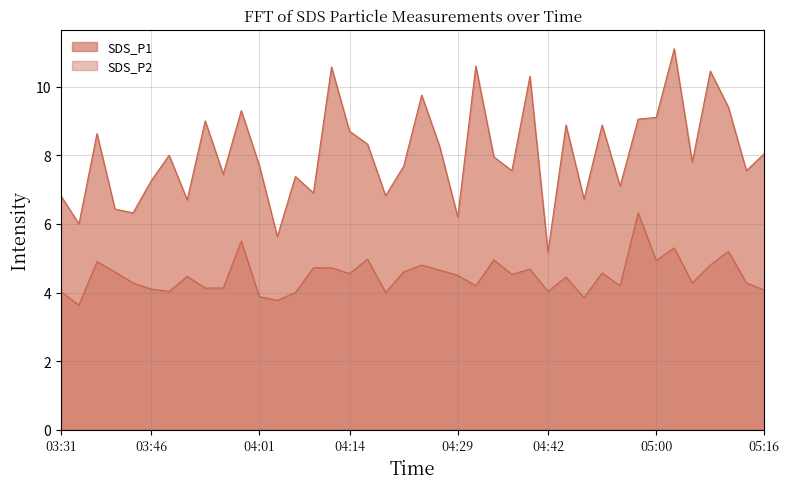

Does the chart display data point markers on the line(s)?

No